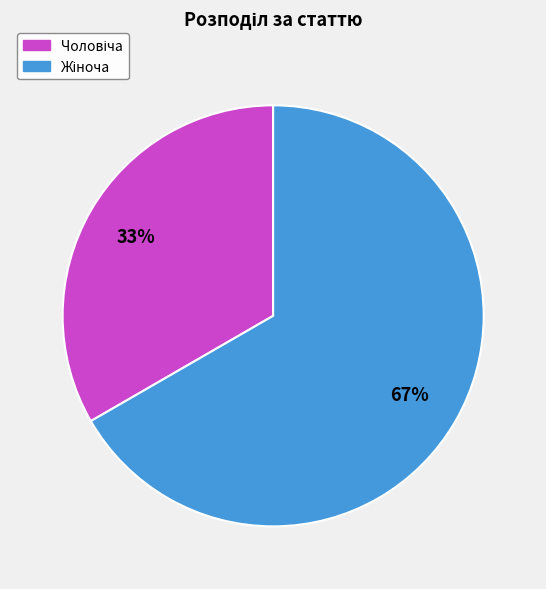

How many slices are in this pie chart?

2